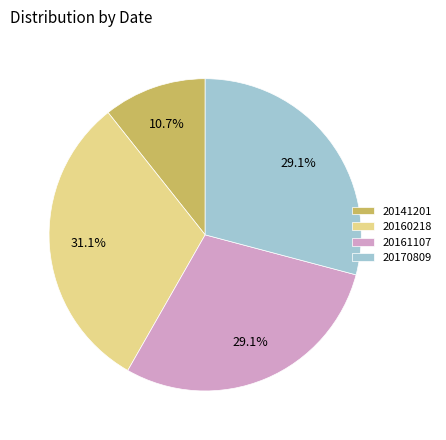

What percentage is the 20170809 slice, to the nearest percent?

29%